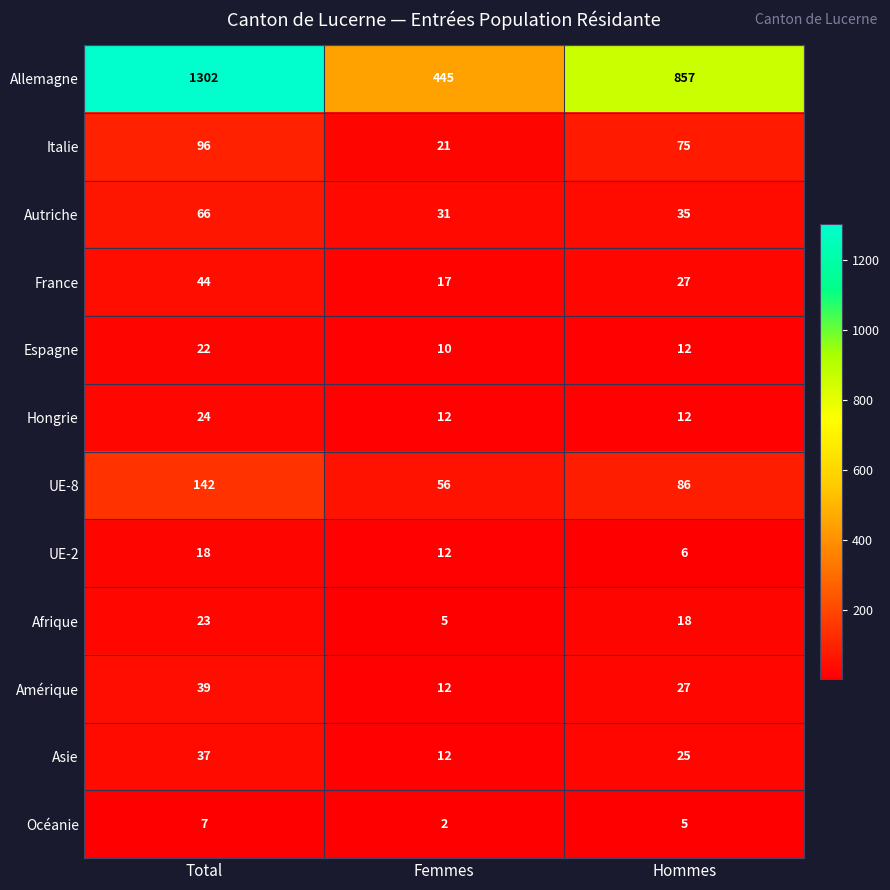

Which series has the largest range (max minus min)?

Allemagne